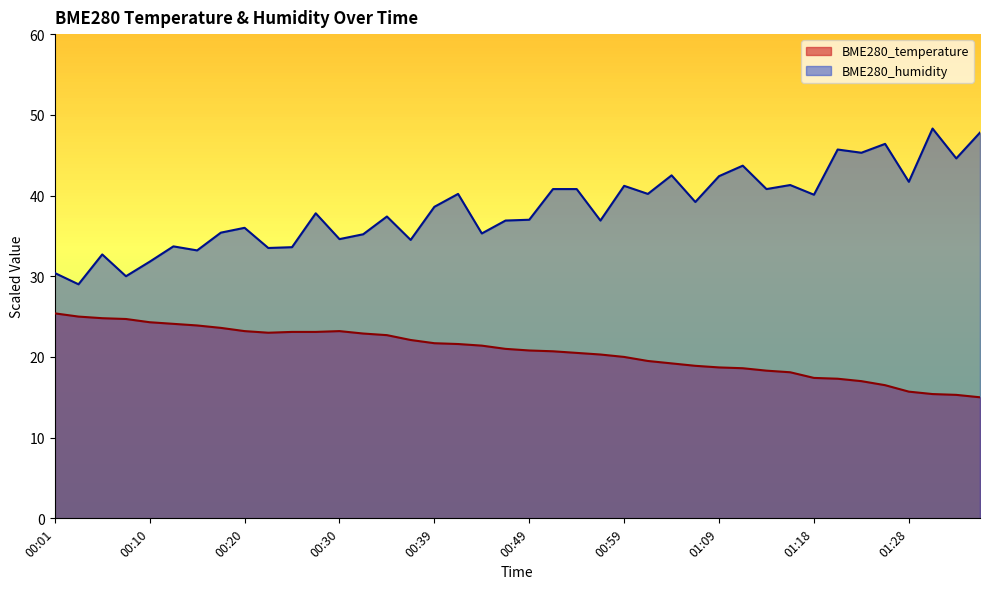

What is the label of the 37th point from the left?

01:28